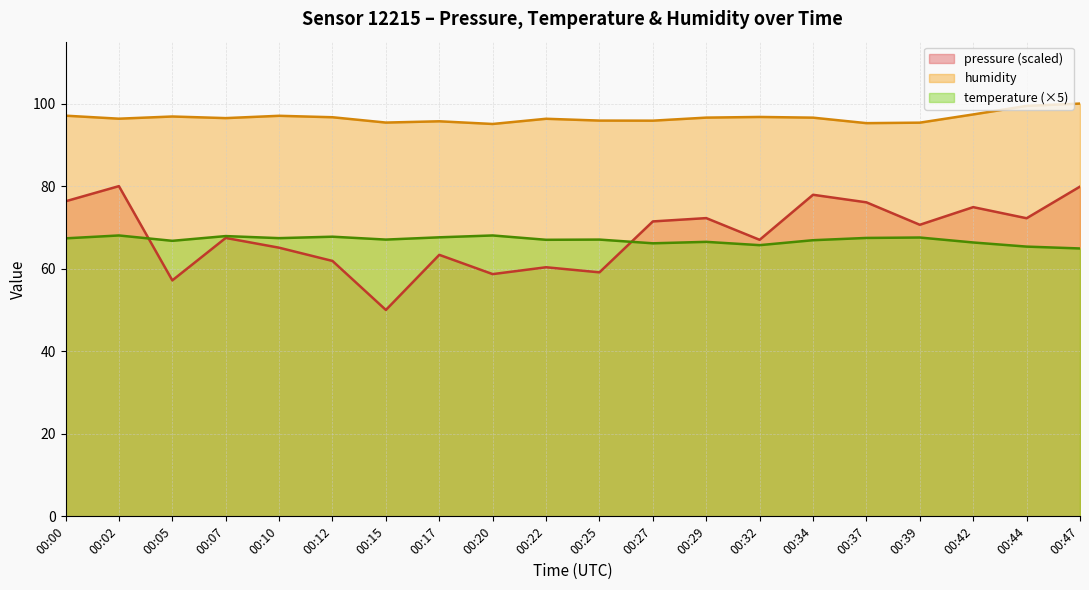

True or false: humidity and pressure intersect in this chart.

False